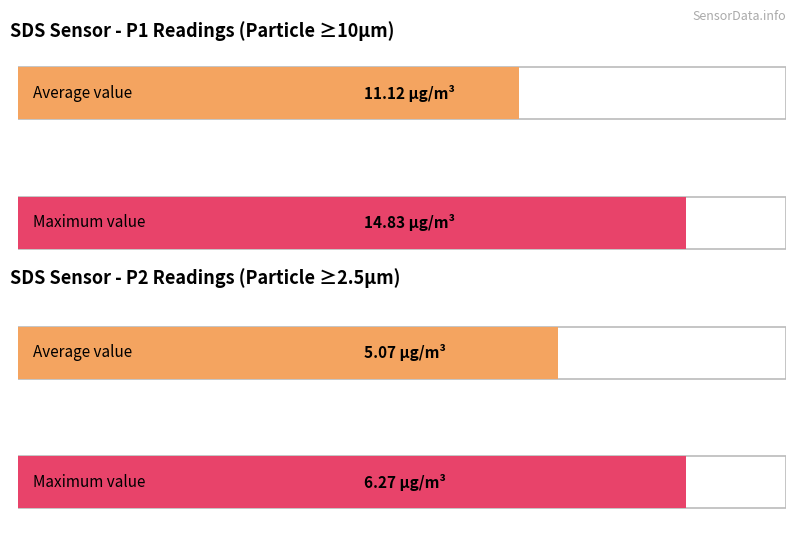

How many bars are there in each group?

2